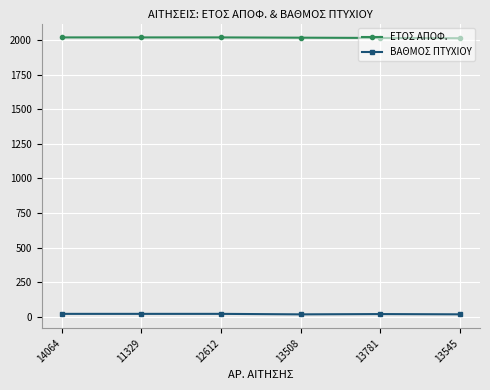

Rank the series at 14064 from lowest to highest value.

ΒΑΘΜΟΣ ΠΤΥΧΙΟΥ, ΕΤΟΣ ΑΠΟΦ.